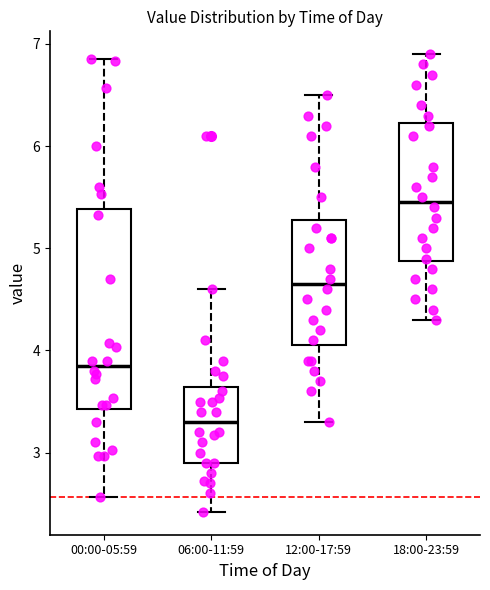

Reading left to right, read every box against the y-axis: the position of its median line, the range the box covers, and the ends of its whiskers. The values are not printed on the chart, so give them approximately, as read against the axis.

00:00-05:59: median 3.9, box 3.4 to 5.4, whiskers 2.6 to 6.9
06:00-11:59: median 3.3, box 2.9 to 3.6, whiskers 2.4 to 4.6
12:00-17:59: median 4.7, box 4.1 to 5.3, whiskers 3.3 to 6.5
18:00-23:59: median 5.5, box 4.9 to 6.2, whiskers 4.3 to 6.9